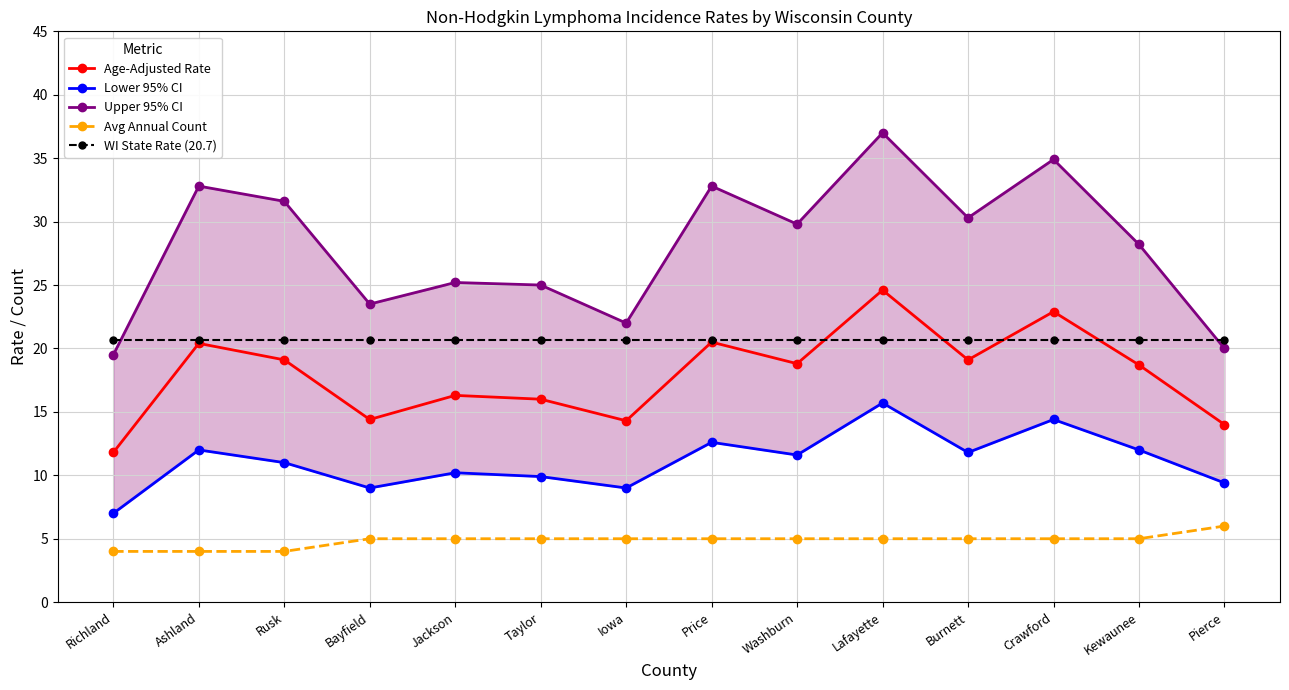

True or false: Lower 95% CI and WI State Rate (20.7) intersect in this chart.

False